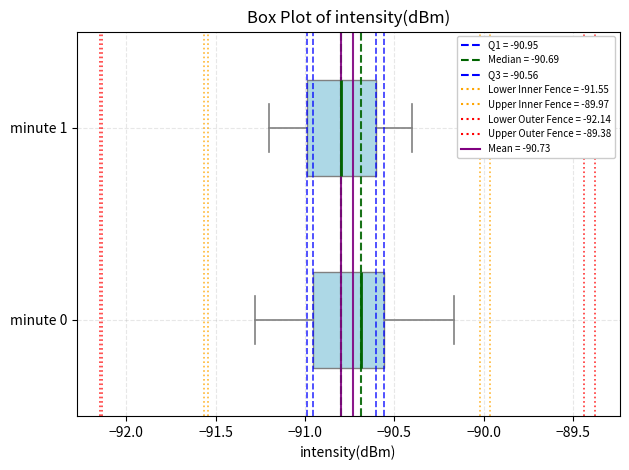

Reading bottom to top, read every box against the x-axis: the position of its median line, the range the box covers, and the ends of its whiskers. The values are not printed on the chart, so give them approximately, as read against the axis.

minute 0: median -90.70, box -90.95 to -90.55, whiskers -91.30 to -90.15
minute 1: median -90.80, box -91.00 to -90.60, whiskers -91.20 to -90.40